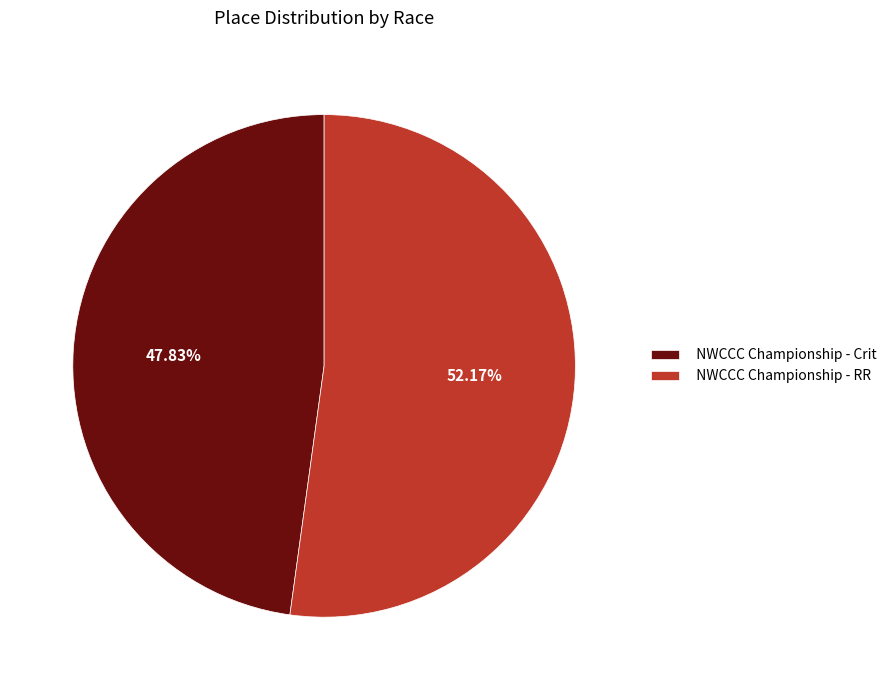

Approximately how many times larger is the value at NWCCC Championship - Crit compared to NWCCC Championship - RR?

0.9